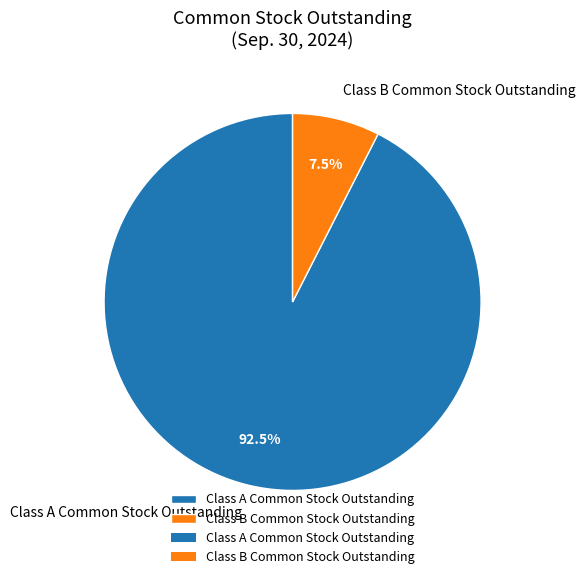

What is the largest slice in the pie chart?

Class A Common Stock Outstanding